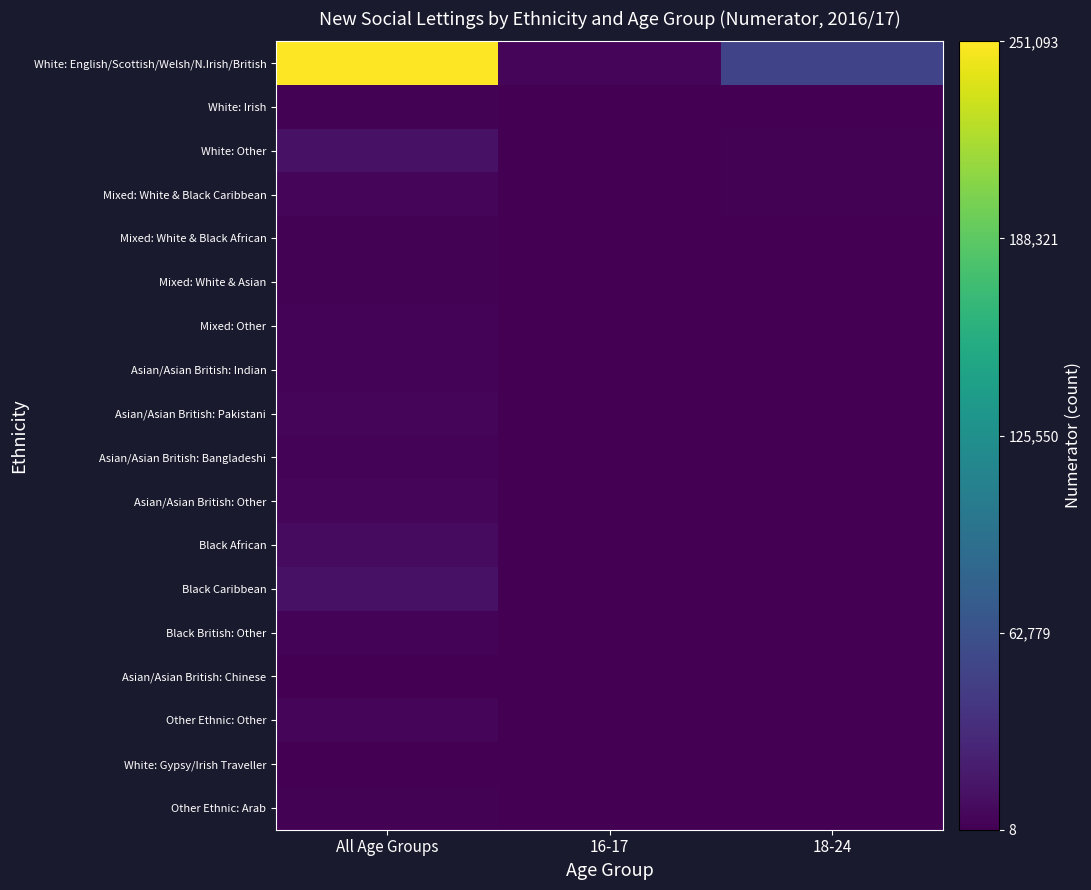

Which category has the lowest value across all series?

16-17